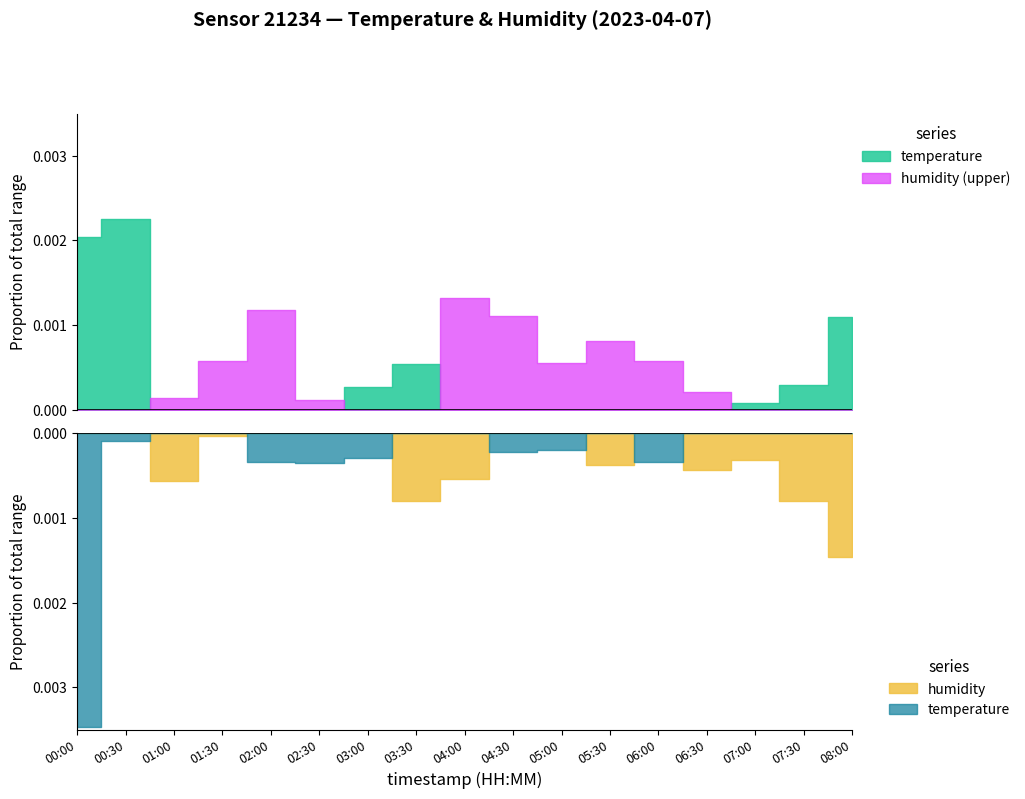

List the series in order of their overall mean, lowest first.

temperature, humidity